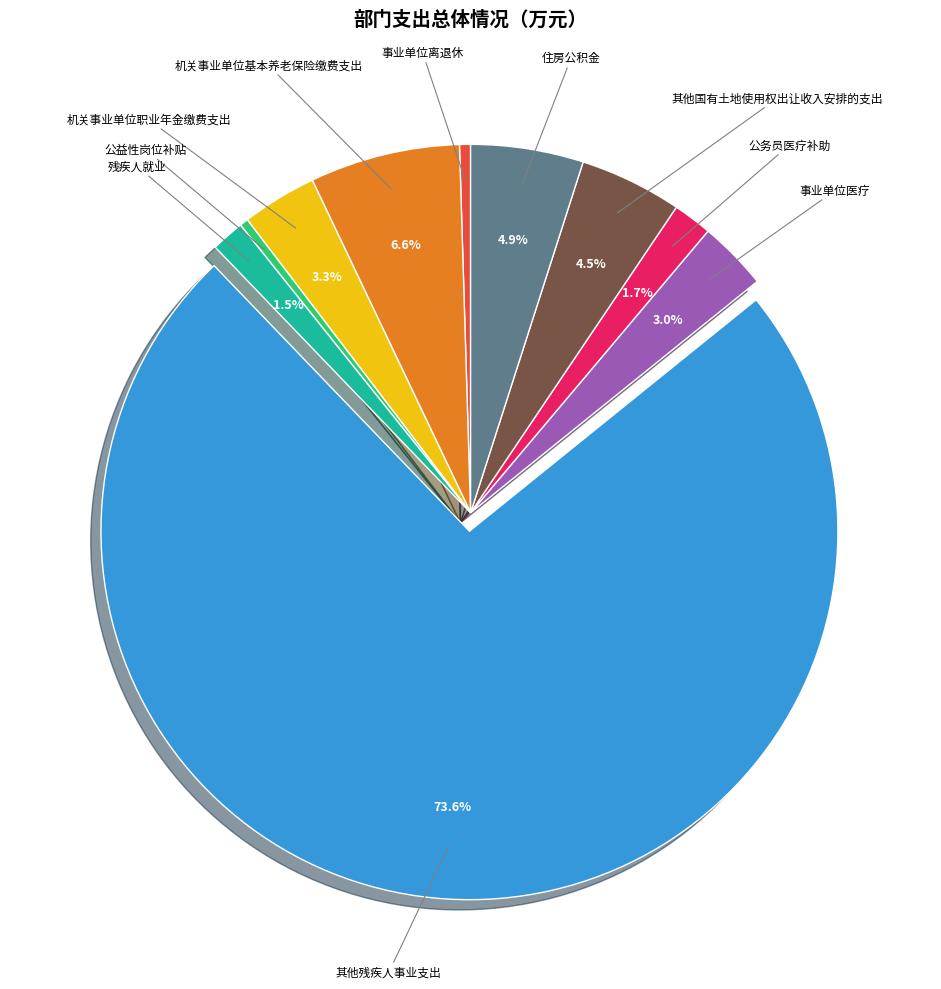

True or false: 机关事业单位基本养老保险缴费支出 accounts for 7% of the total.

True